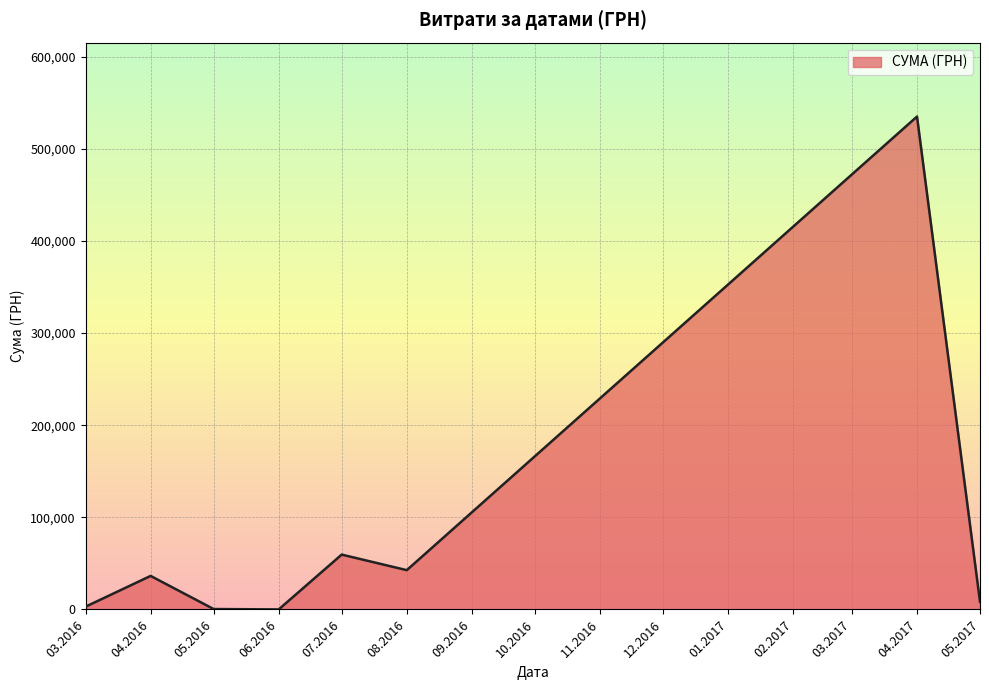

What is the greatest value displayed?

534888.2